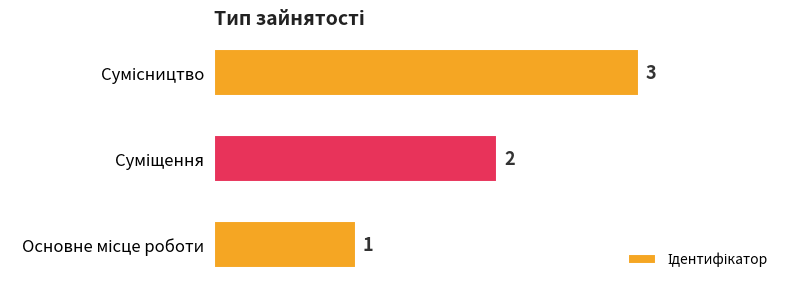

How many values are between 1 and 3?

3